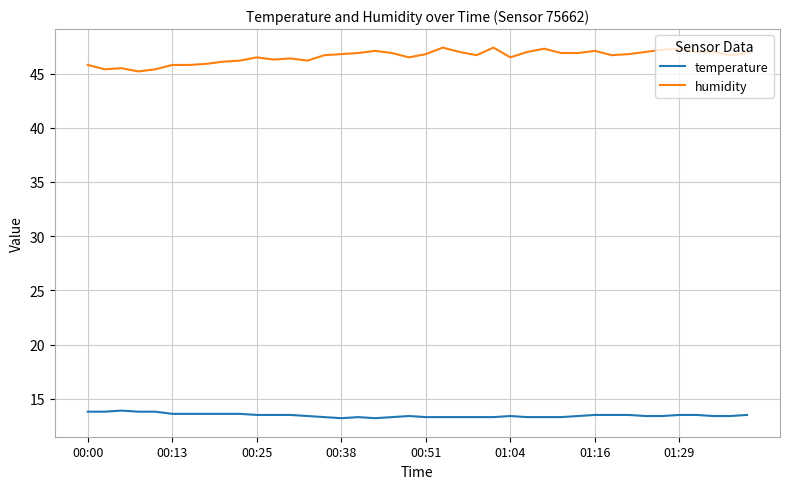

How many series are shown in this chart?

2